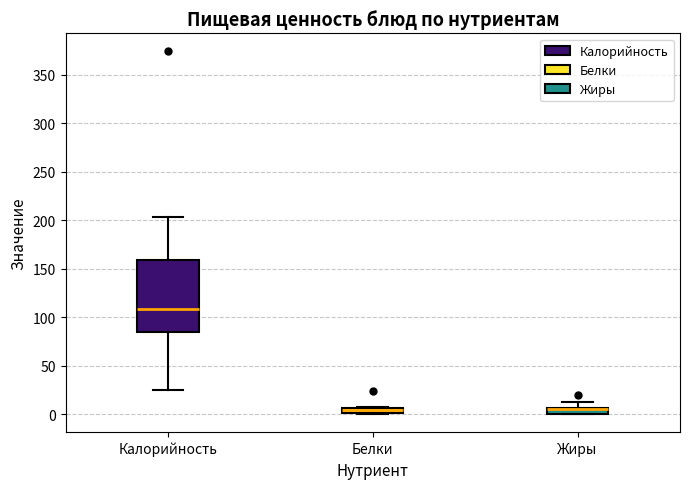

Where does the median line of the box for Калорийность sit on the y-axis? The values are not printed on the chart, so give them approximately, as read against the axis.

110